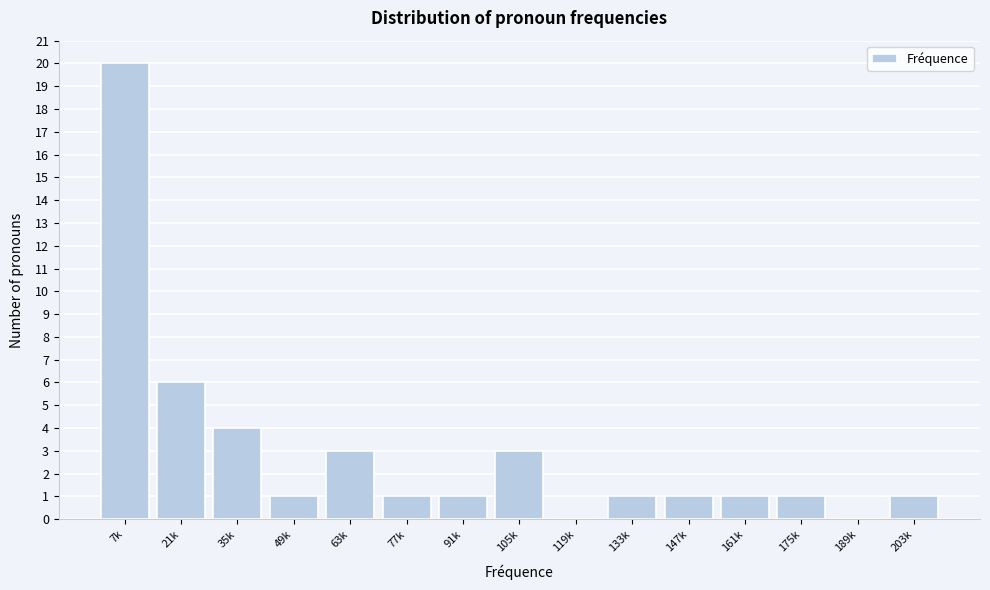

Reading left to right, what are all the values shown in this chart?

7k=20	21k=6	35k=4	49k=1	63k=3	77k=1	91k=1	105k=3	119k=0	133k=1	147k=1	161k=1	175k=1	189k=0	203k=1